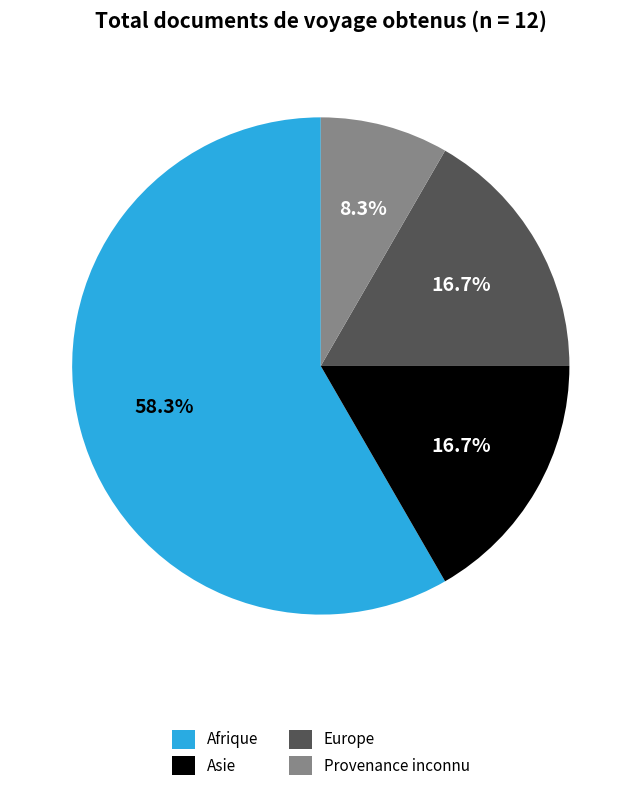

Do Asie and Europe together represent more than half of the pie?

No